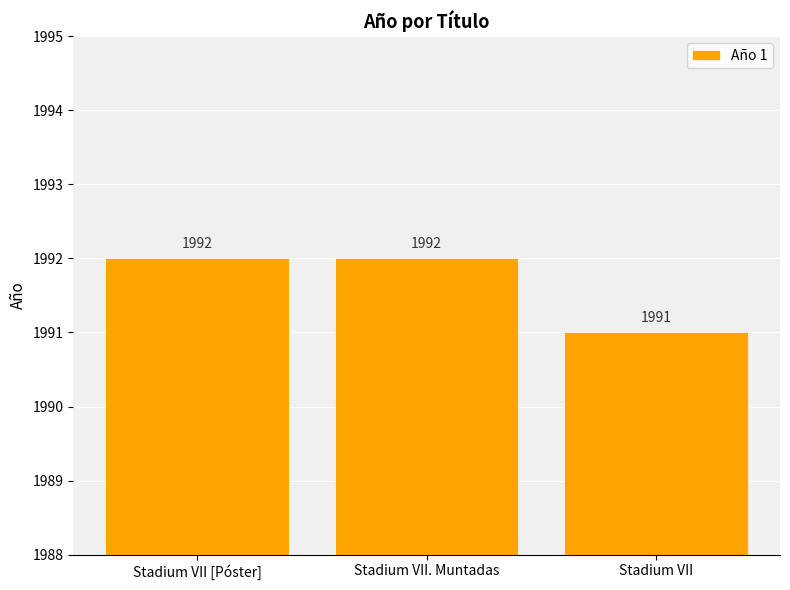

Is it true that the value at Stadium VII. Muntadas is 1992?

True